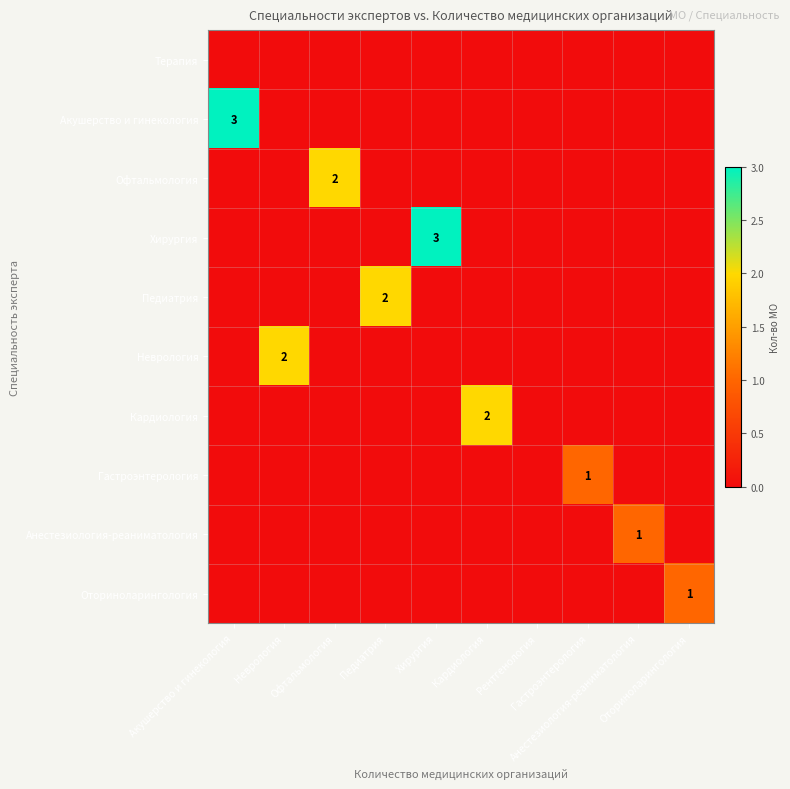

What is the difference between the maximum and minimum values in the Хирургия series?

3